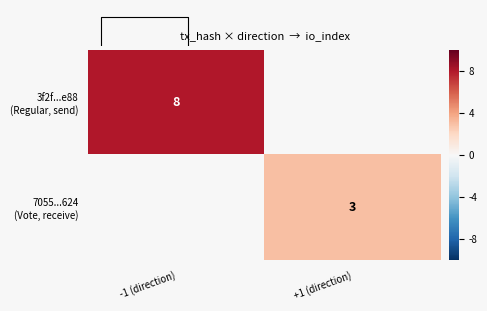

Is it true that 3f2f...e88 (Regular, send) equals 3.3 at -1 (direction)?

False